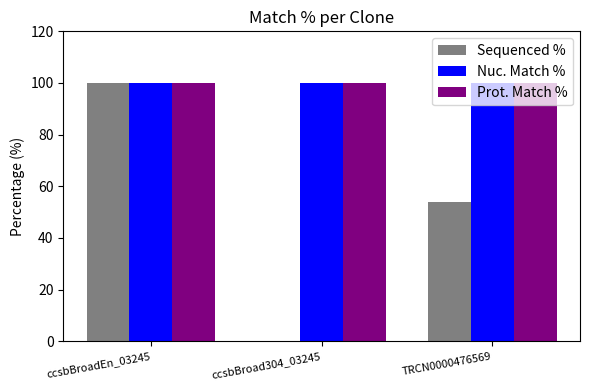

True or false: Nuc. Match % has a value of 100.0 at ccsbBroad304_03245.

True